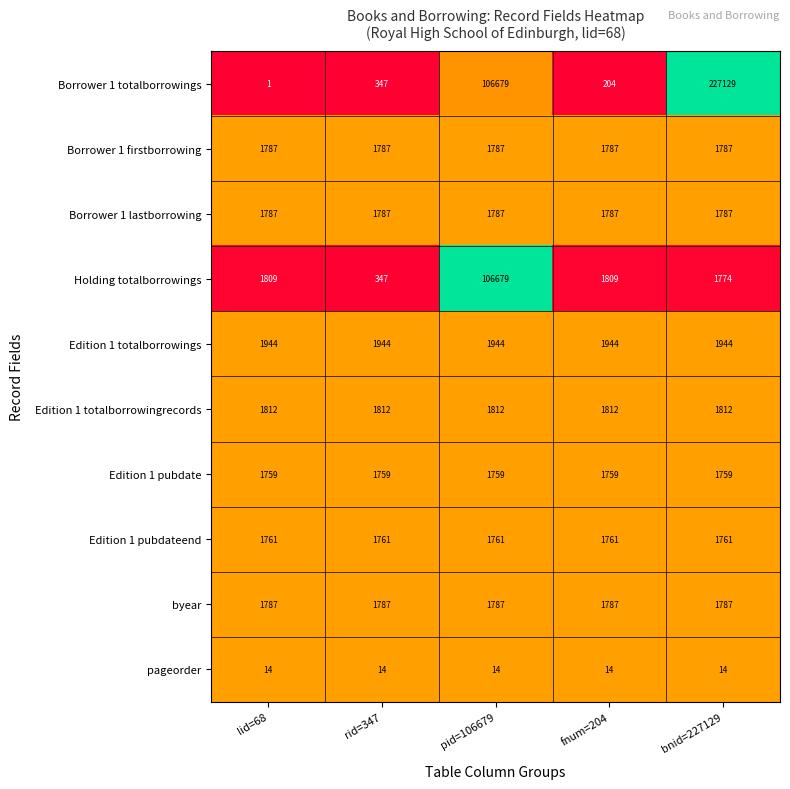

What is the difference between the highest and lowest values at pid=106679?

106665